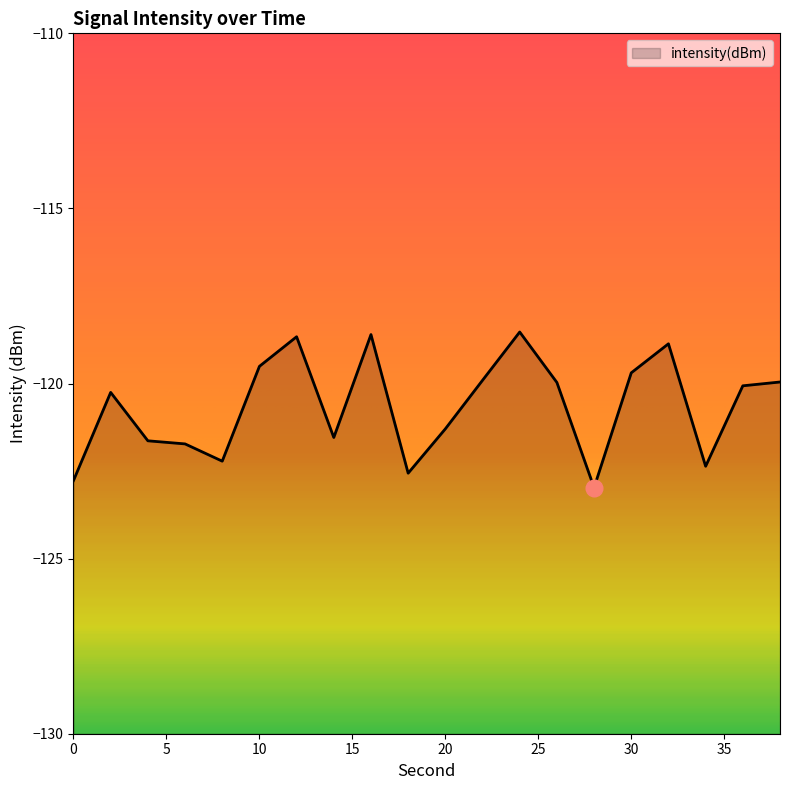

What is the sum of the values at 4 and 28?

-244.6